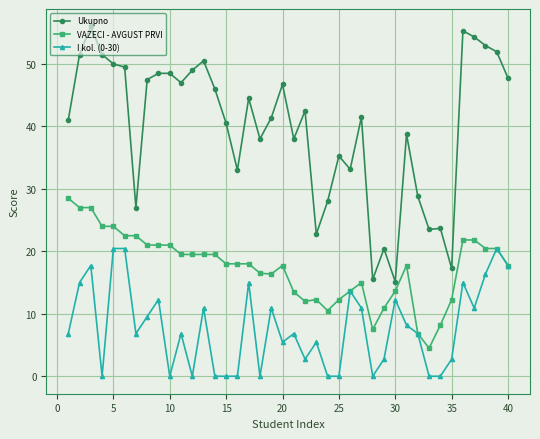

Which series has the largest range (max minus min)?

Ukupno